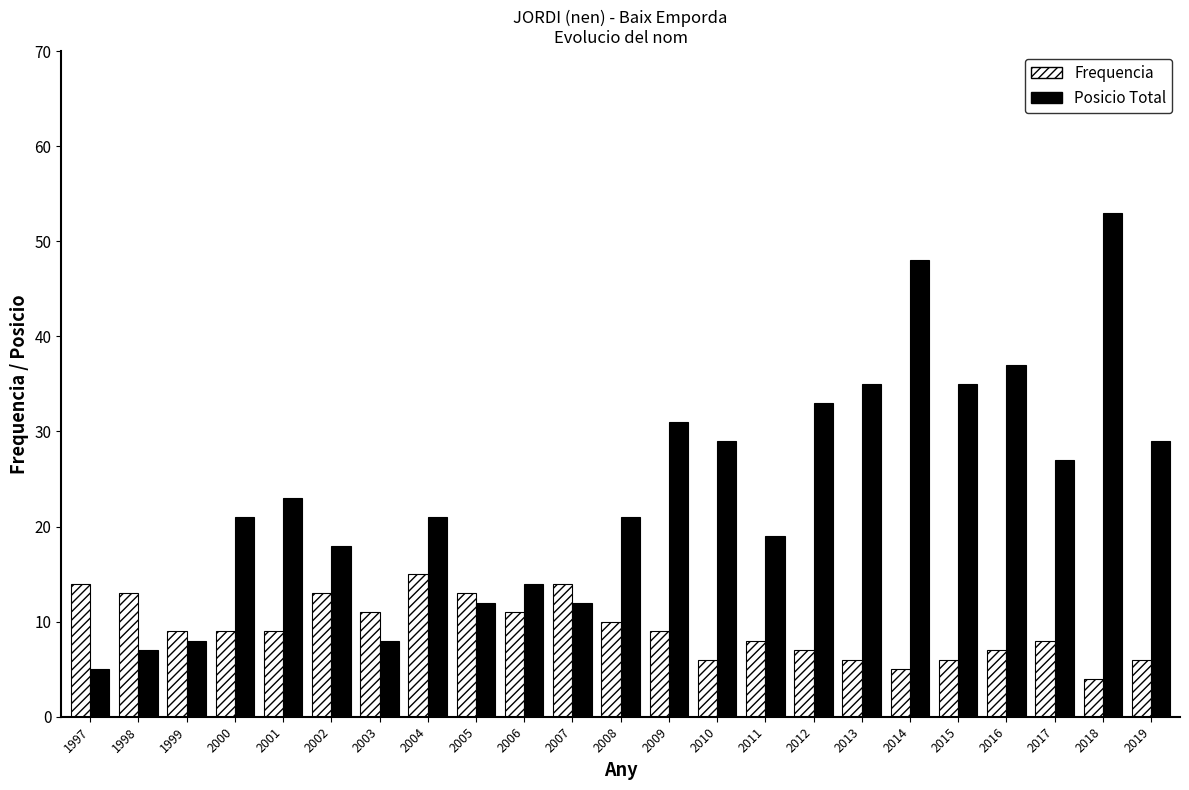

At how many categories does at least one series exceed 50?

1